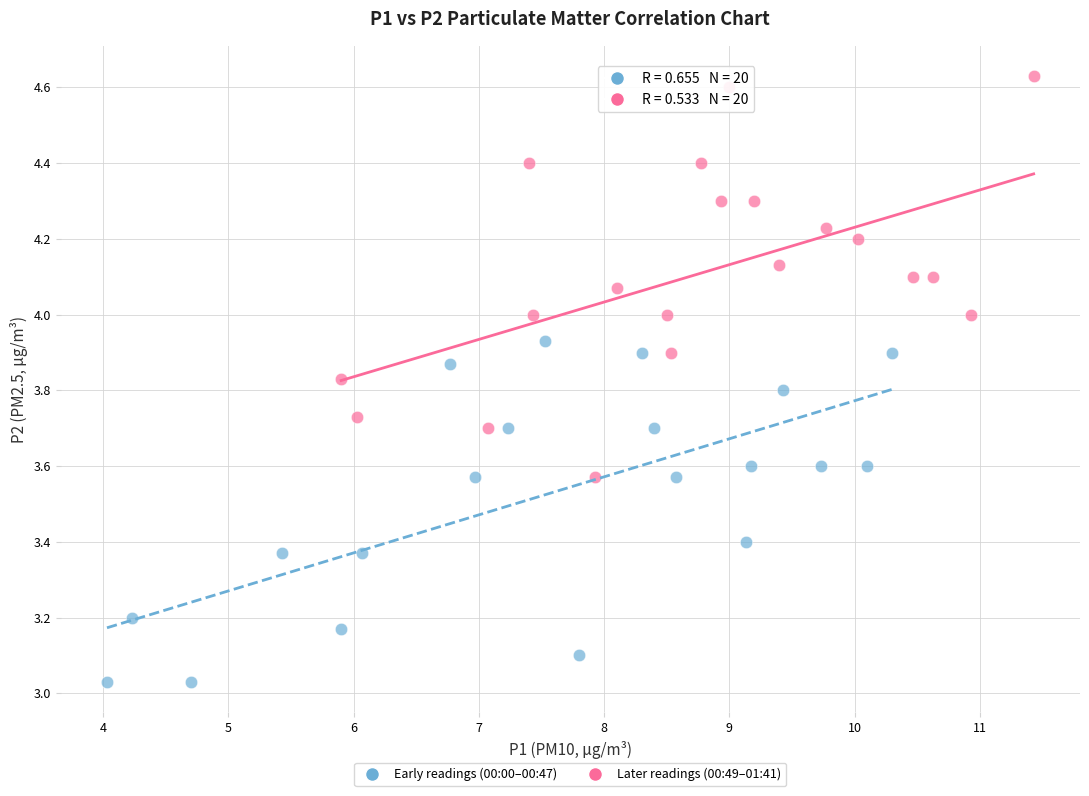

Which series reaches the maximum Y coordinate?

Later readings (00:49–01:41)